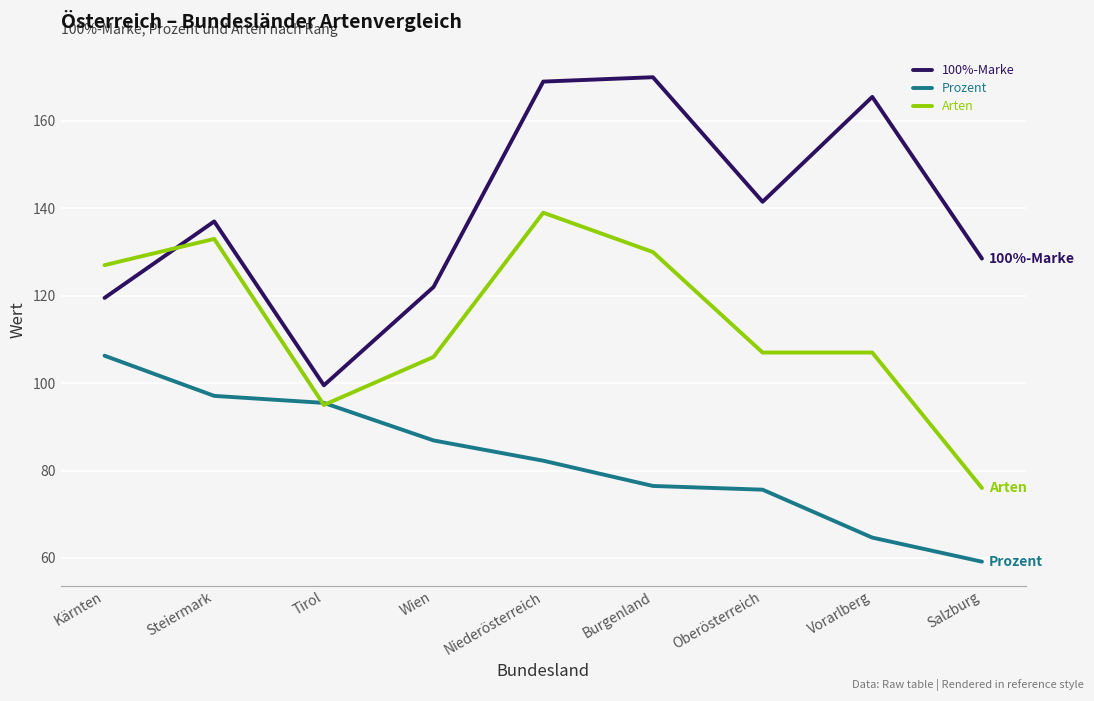

Does the chart have visible grid lines?

Yes